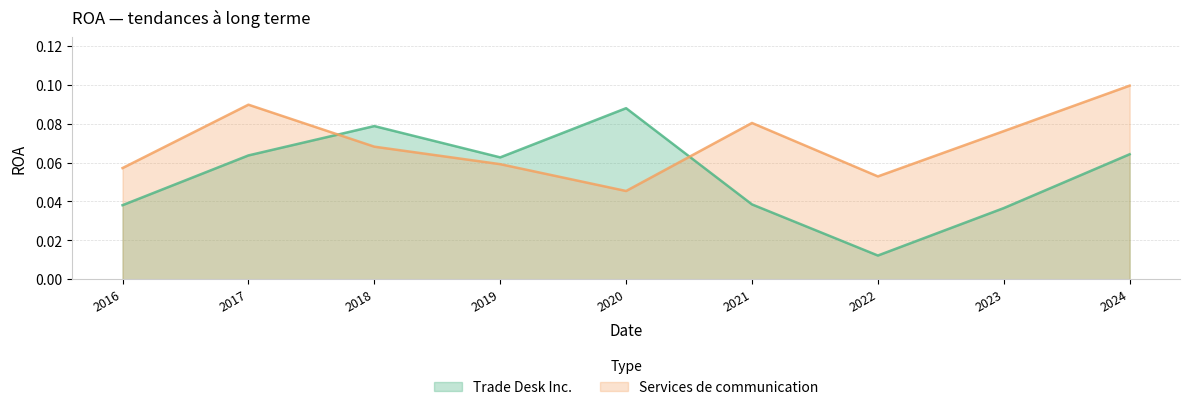

Reading left to right, list all the values displayed in this chart.

Trade Desk Inc.: 2016=0.0	2017=0.1	2018=0.1	2019=0.1	2020=0.1	2021=0.0	2022=0.0	2023=0.0	2024=0.1
Services de communication: 2016=0.1	2017=0.1	2018=0.1	2019=0.1	2020=0.0	2021=0.1	2022=0.1	2023=0.1	2024=0.1